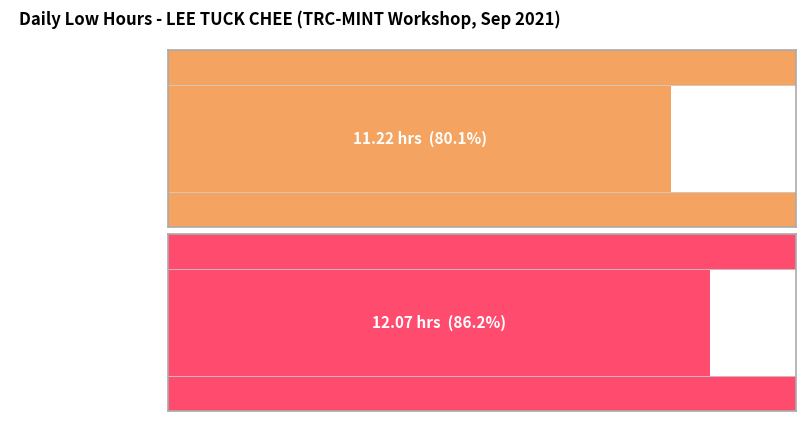

Are the bars horizontal?

Yes